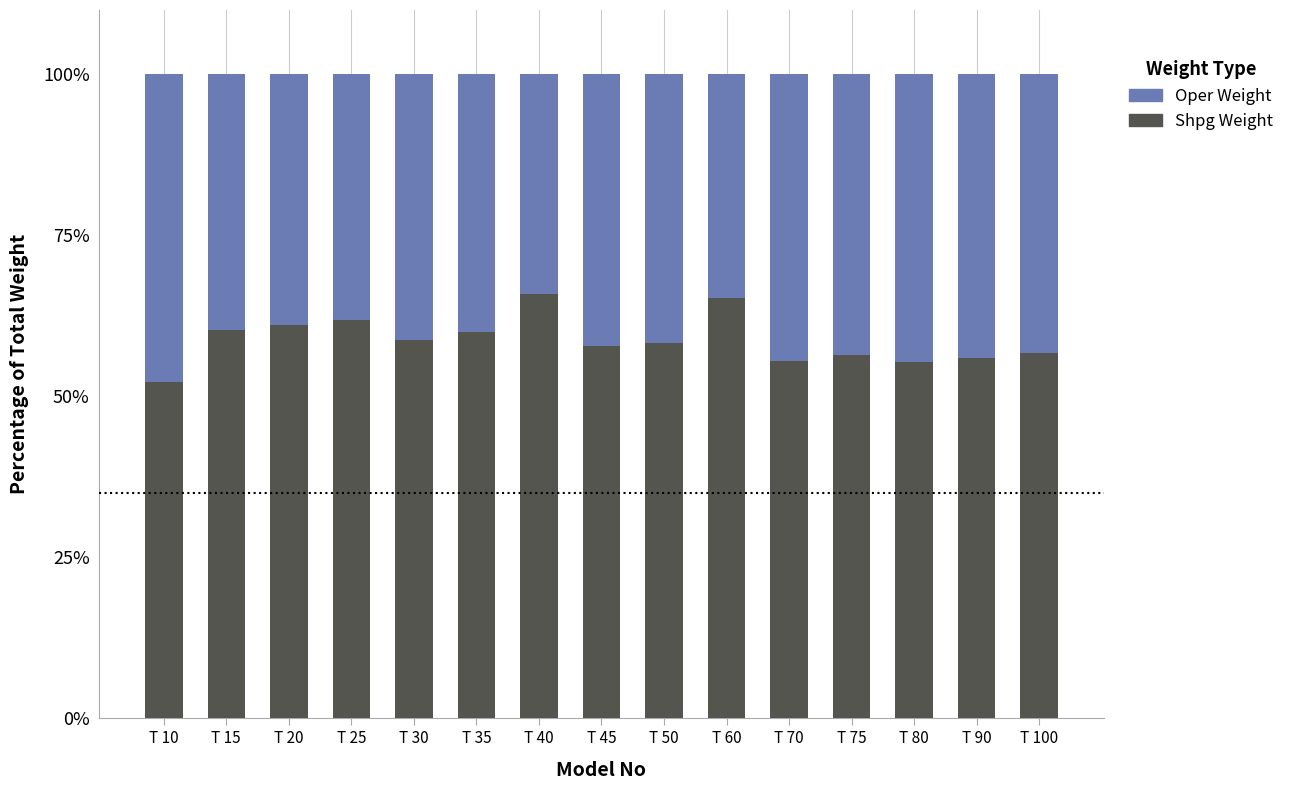

What is the total value across all series at T 25?

100.0